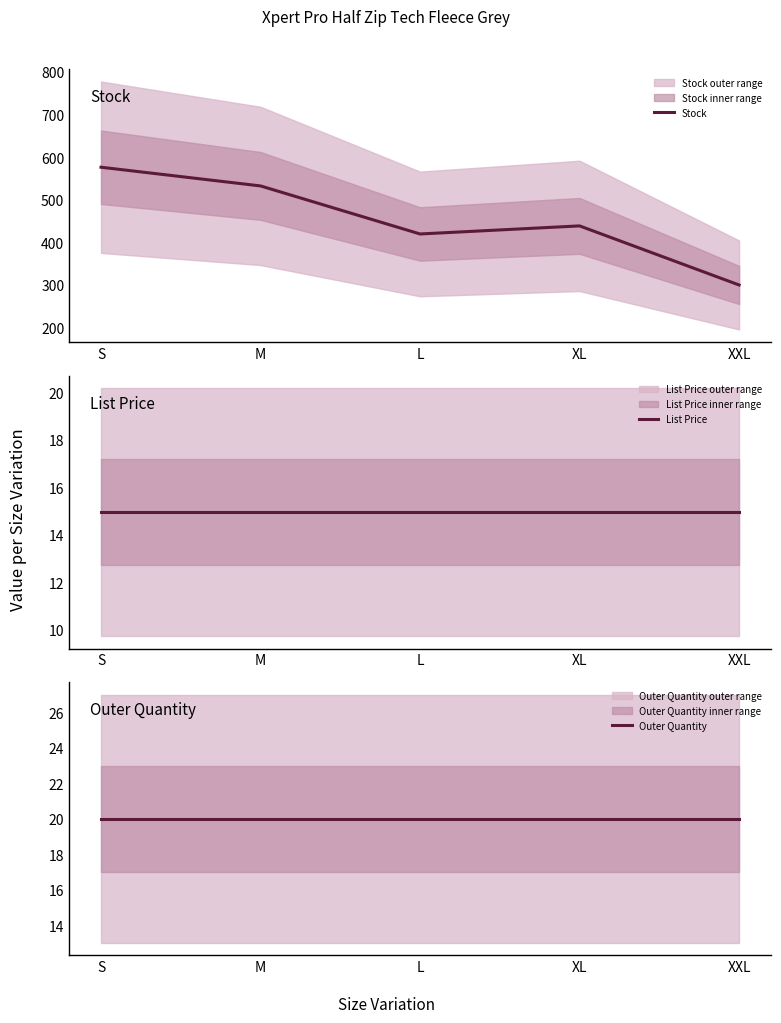

Reading left to right, what are all the values shown in this chart?

Stock: 576.0	532.0	419.0	438.0	299.0
List Price: 14.9	14.9	14.9	14.9	14.9
Outer Quantity: 20.0	20.0	20.0	20.0	20.0